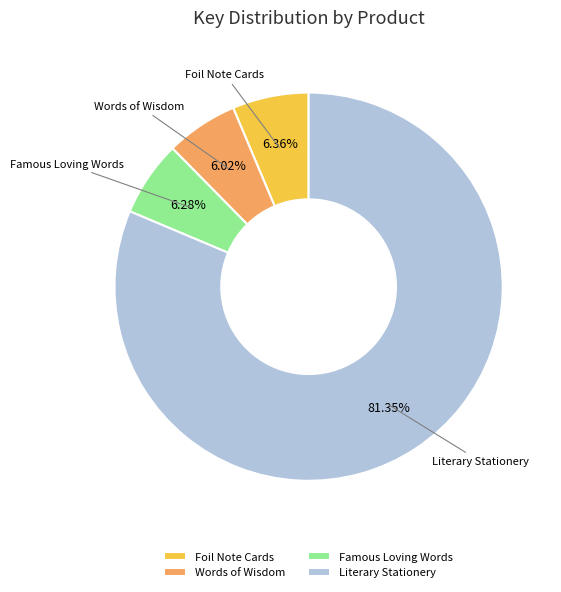

Between Literary Stationery and Foil Note Cards, which is larger?

Literary Stationery